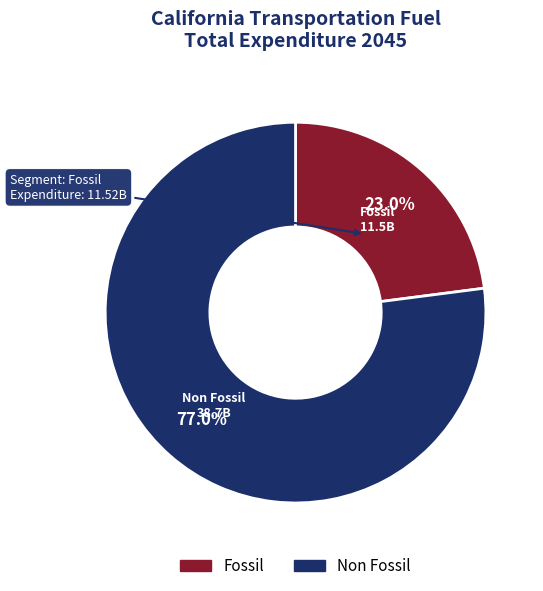

What is the smallest slice in the pie chart?

Fossil